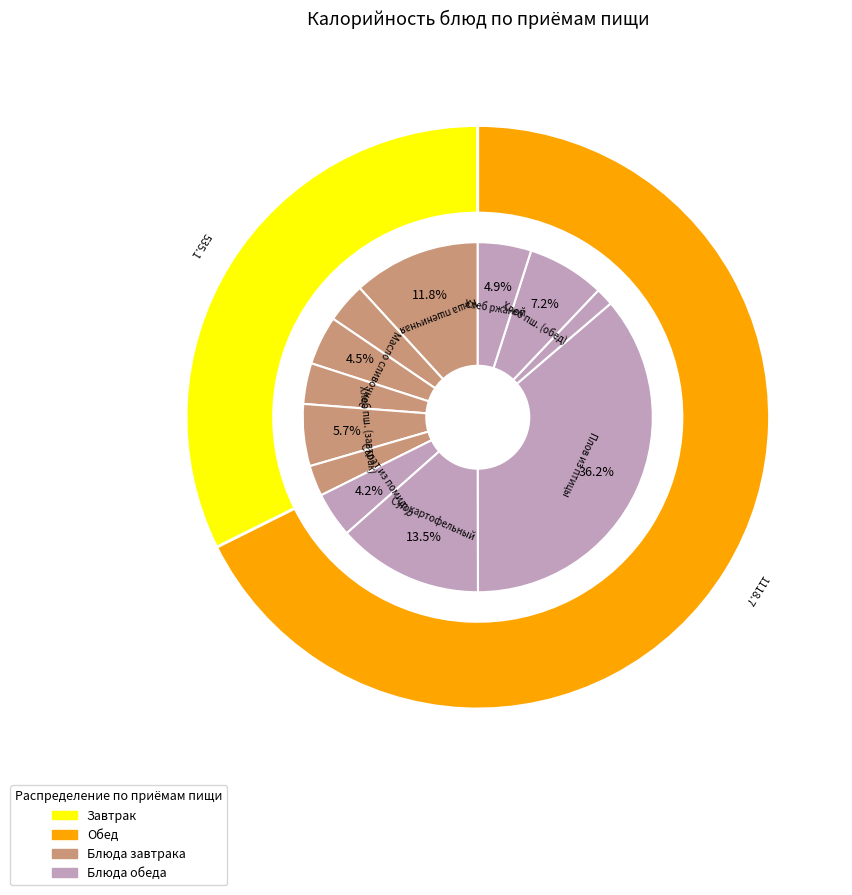

The Хлеб пшеничный slice represents 18% of the pie. True or false?

False